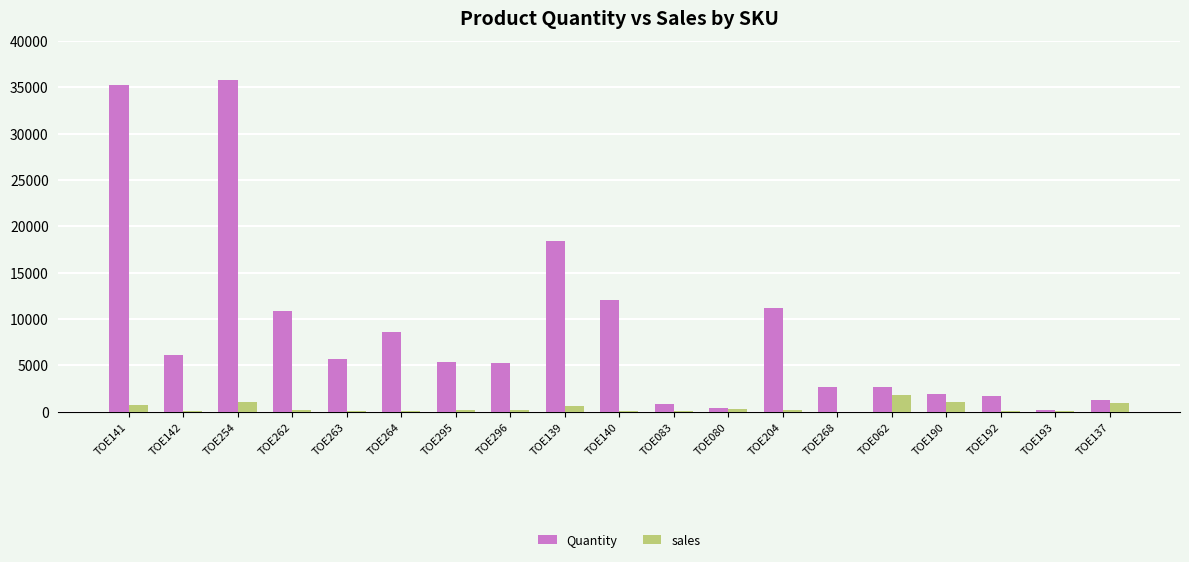

Does the chart contain stacked bars?

No